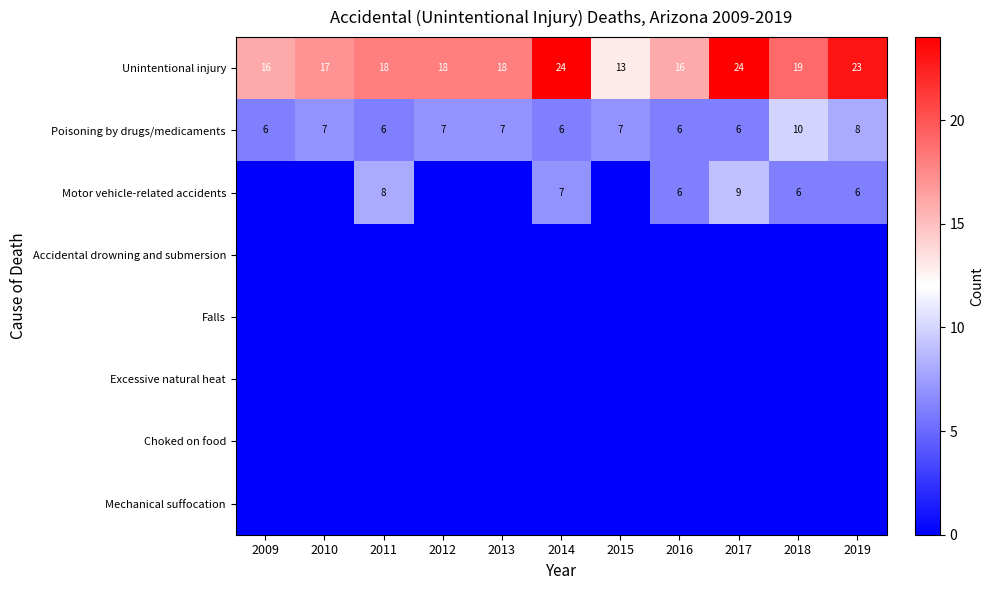

What is the minimum value for Poisoning by drugs/medicaments?

6